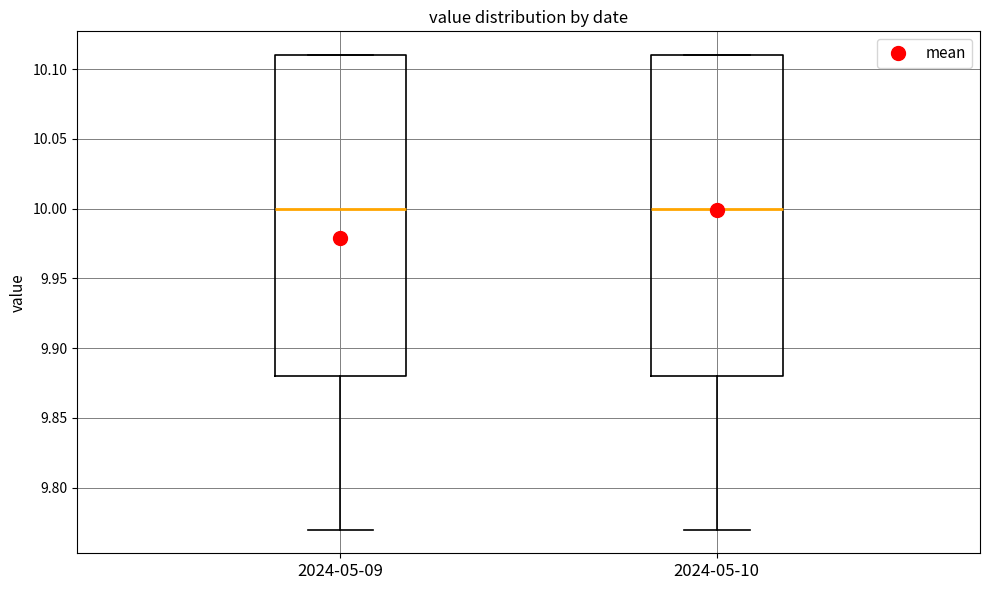

Where is the upper edge of the box for 2024-05-09 on the y-axis? The values are not printed on the chart, so give them approximately, as read against the axis.

10.11